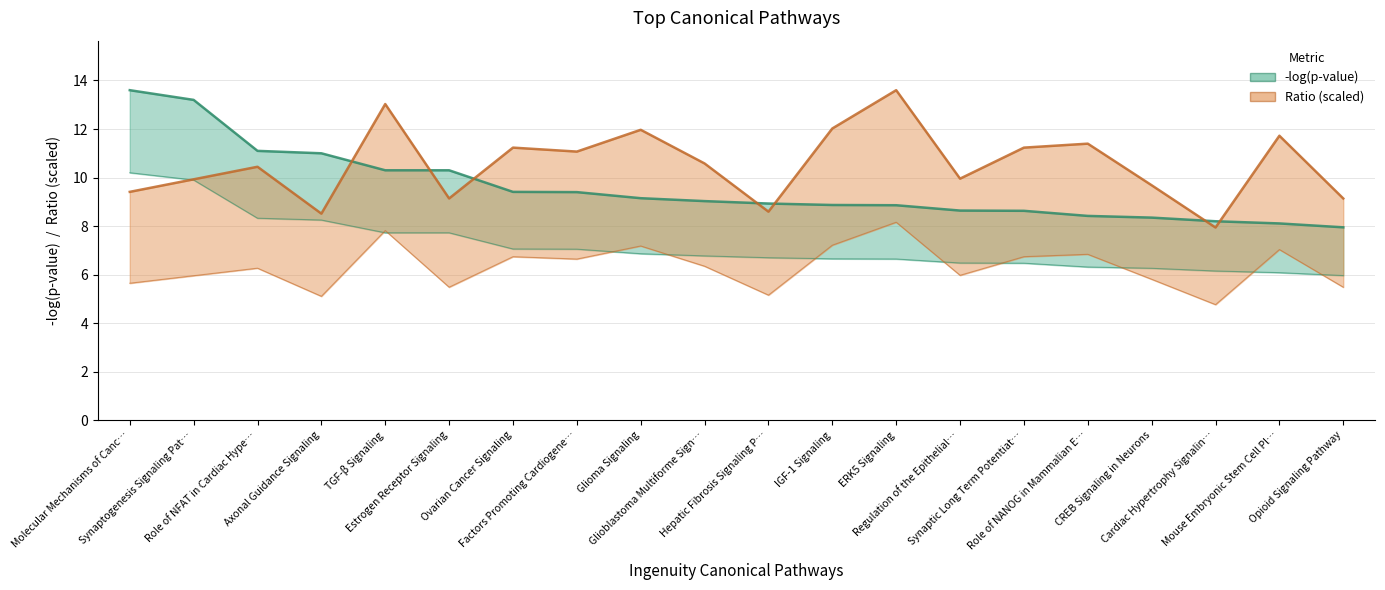

What is the minimum value shown in the chart?

7.9